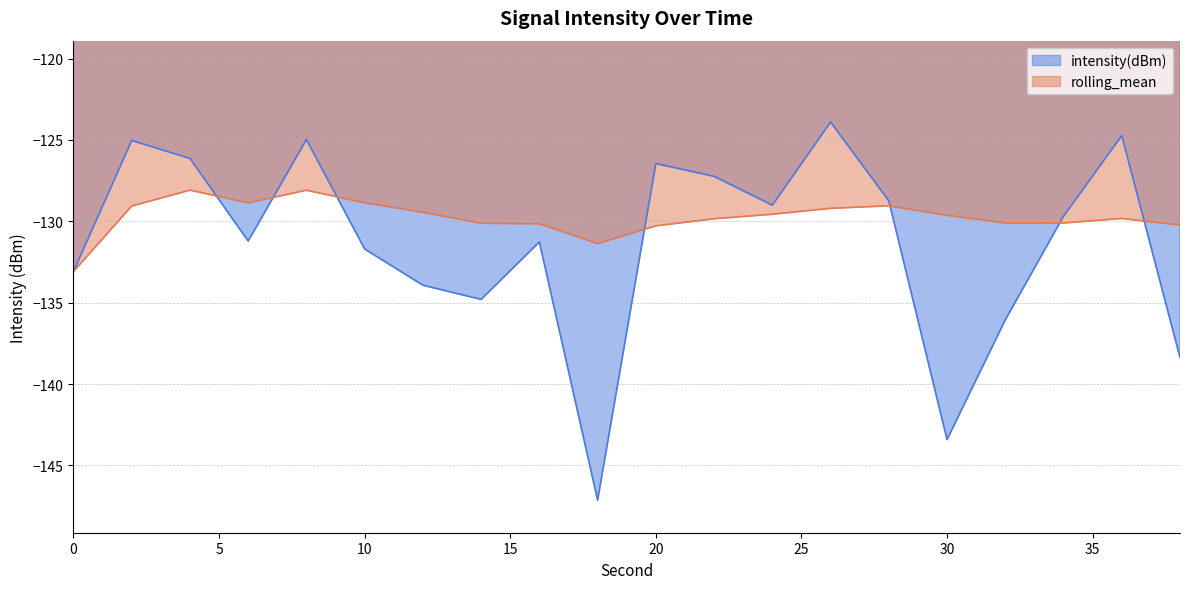

Does the chart display data point markers on the line(s)?

No